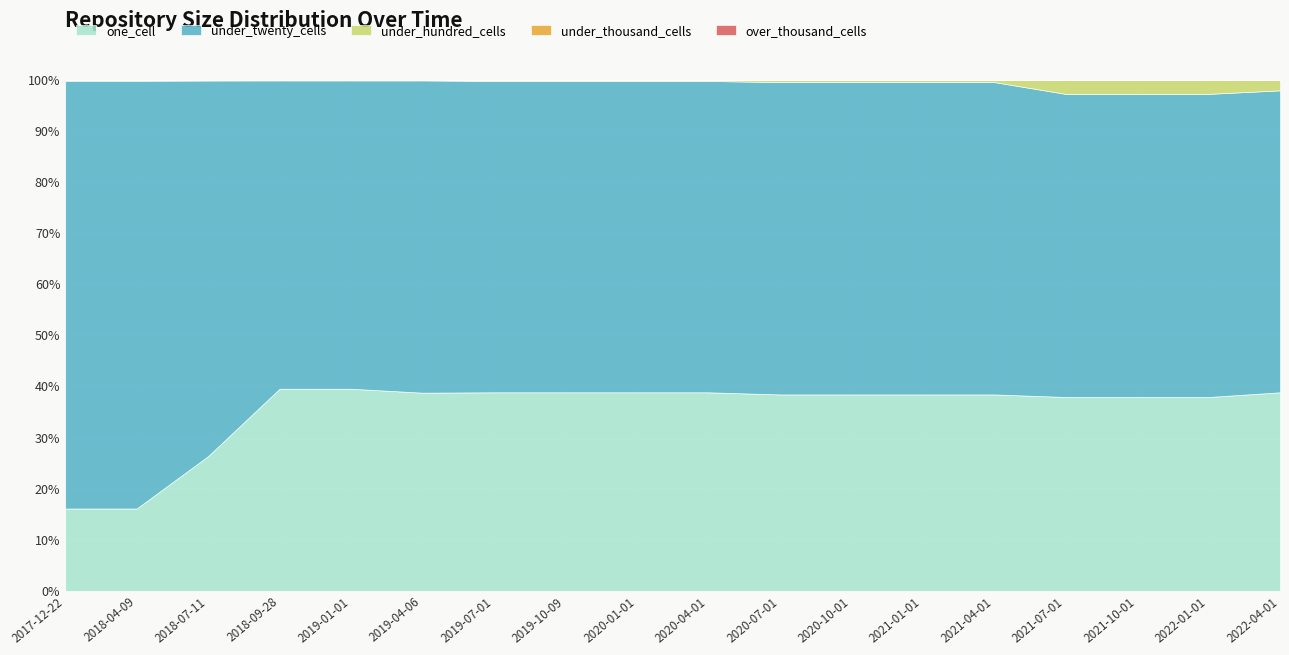

How many data points in one_cell are above 336?

8